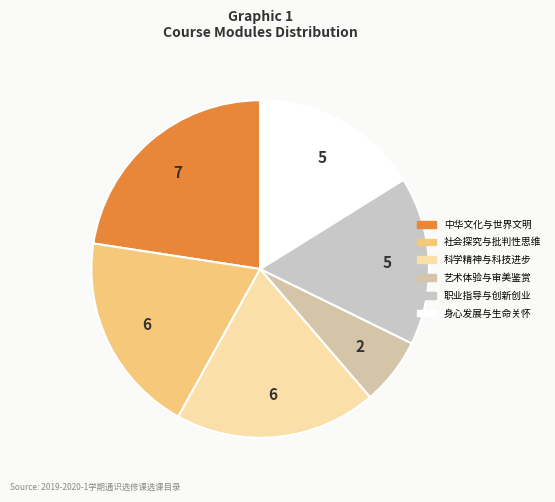

Combined, what portion of the pie is 科学精神与科技进步 and 身心发展与生命关怀?

35.5%